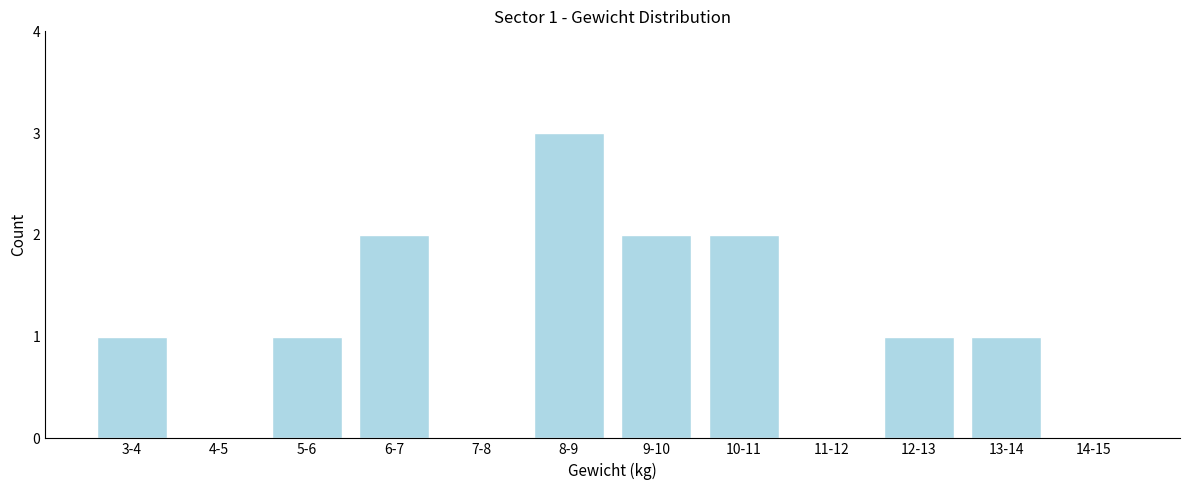

Reading right to left, list all the values displayed in this chart.

14-15=0	13-14=1	12-13=1	11-12=0	10-11=2	9-10=2	8-9=3	7-8=0	6-7=2	5-6=1	4-5=0	3-4=1